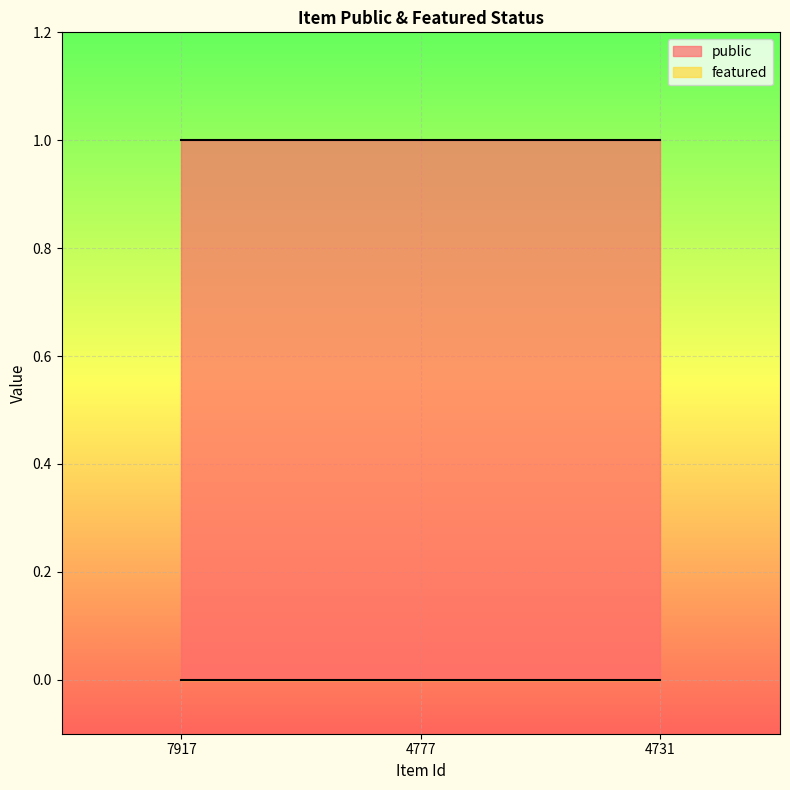

At 7917, list the series in order from smallest to largest.

featured, public